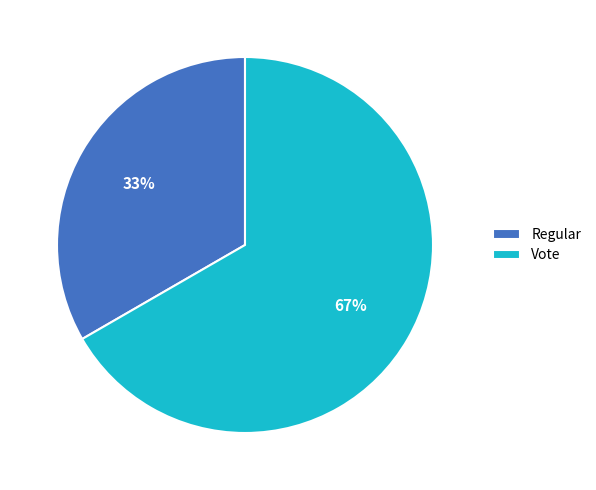

What is the ratio of the value at Vote to the value at Regular?

2.0